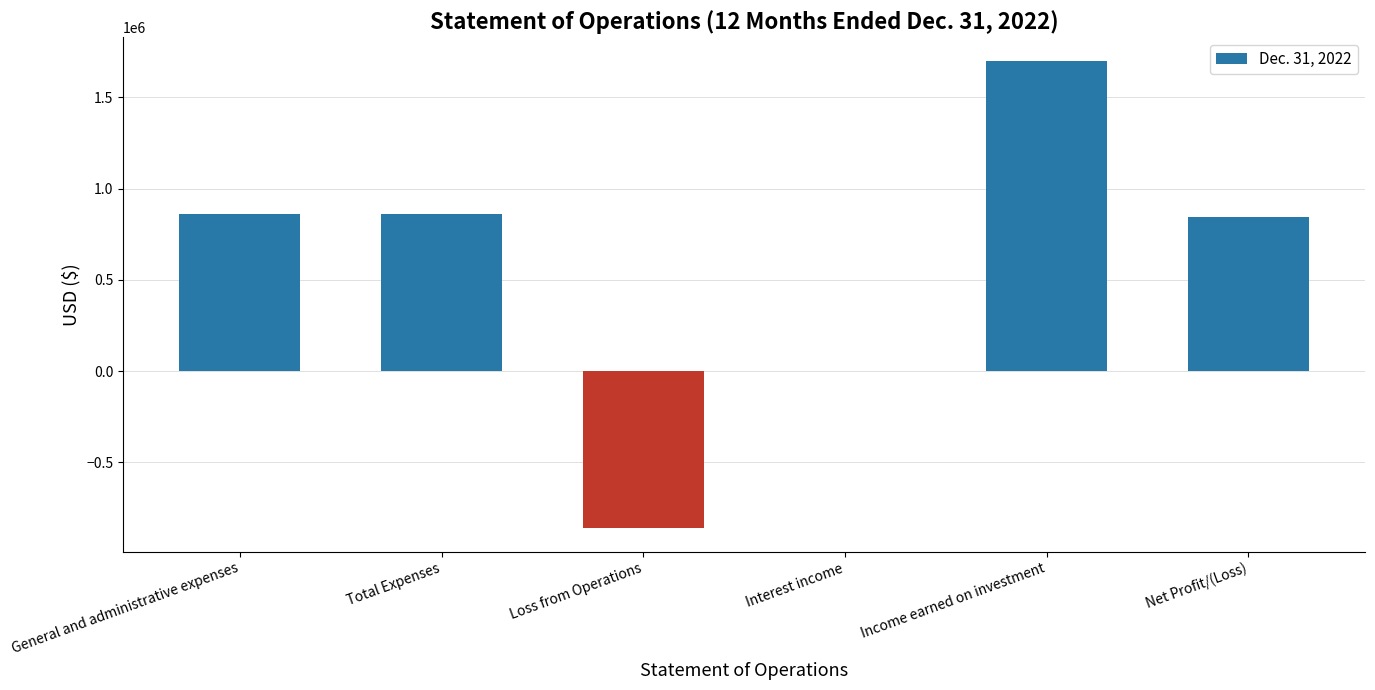

Which category has the highest value across all series?

Income earned on investment